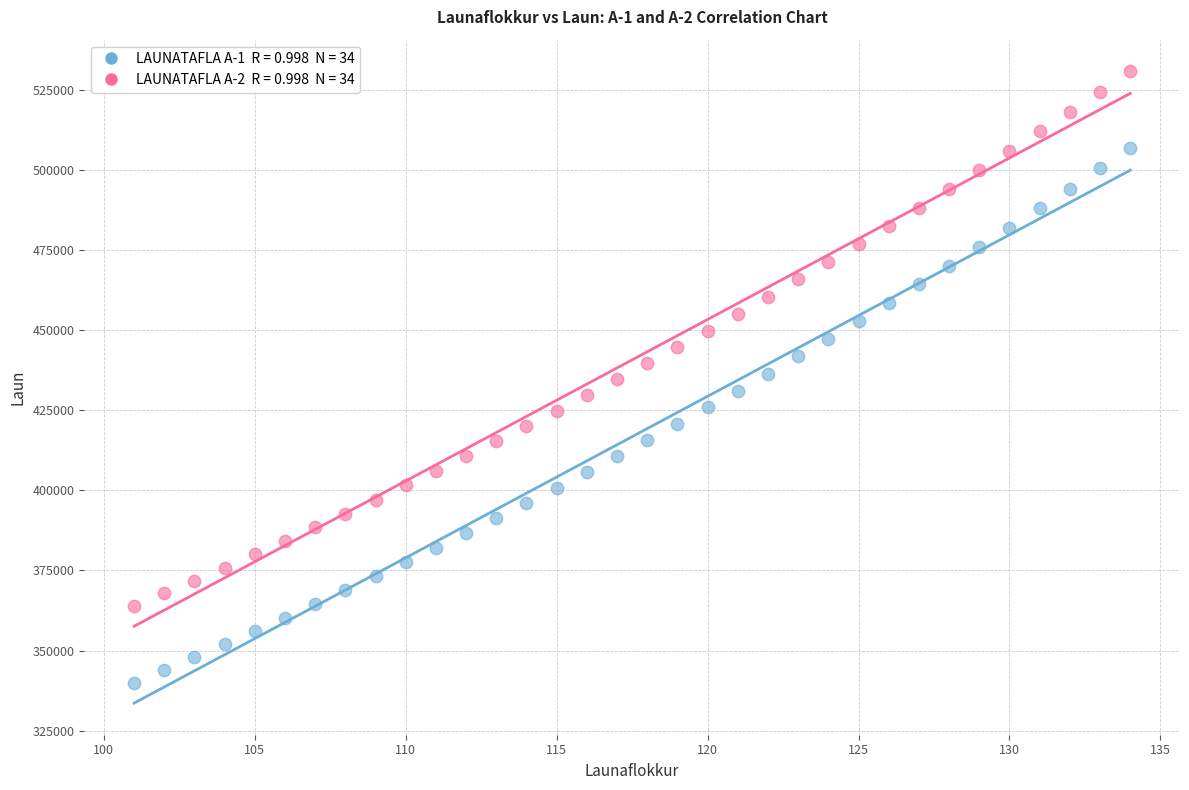

Across all data points, what is the range of Y values (max minus min)?

191095